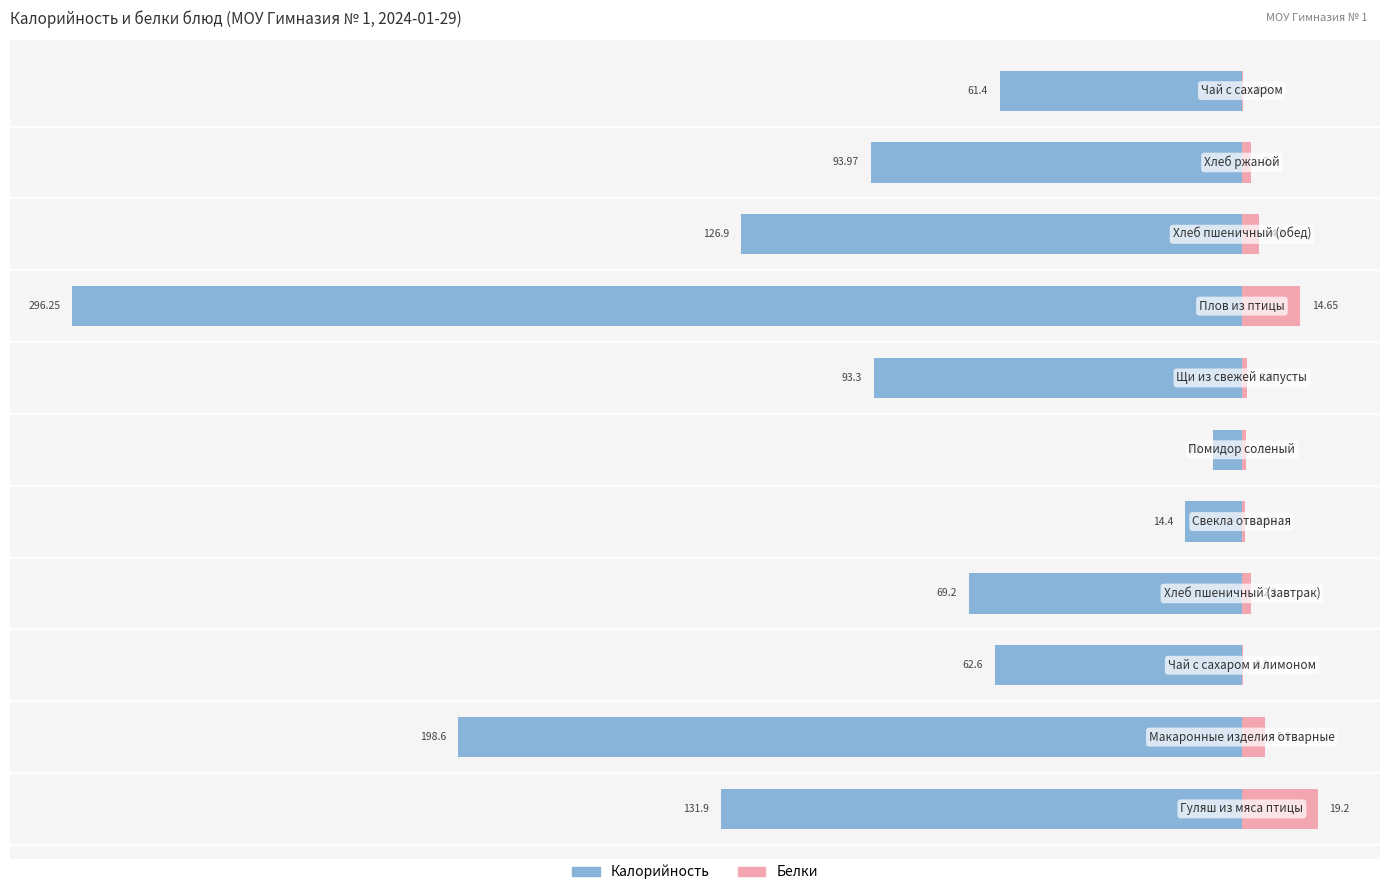

How many categories are shown in the chart?

11